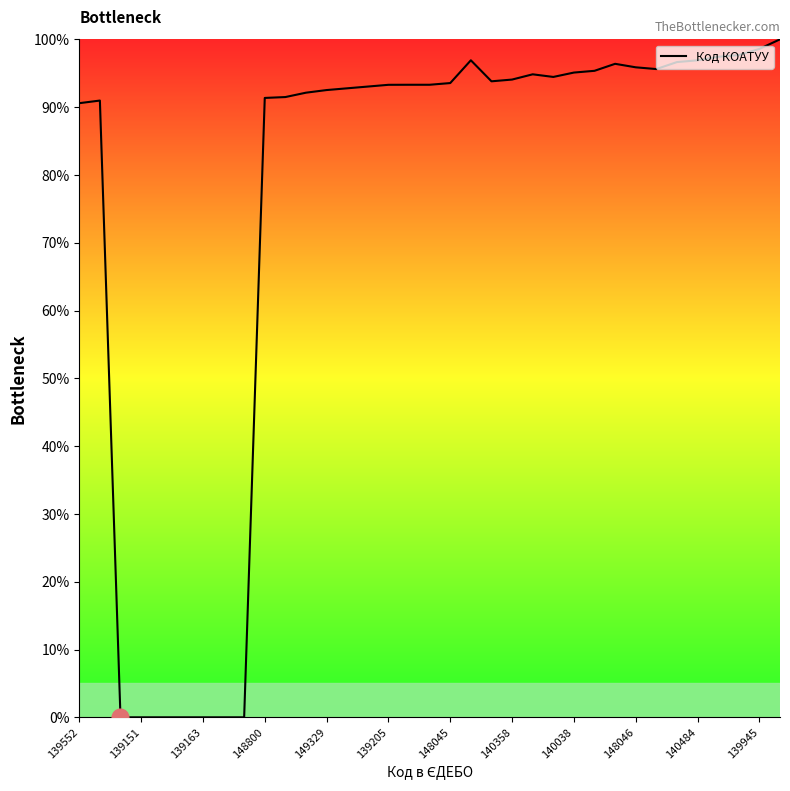

What is the difference between the maximum and minimum values?

100.0